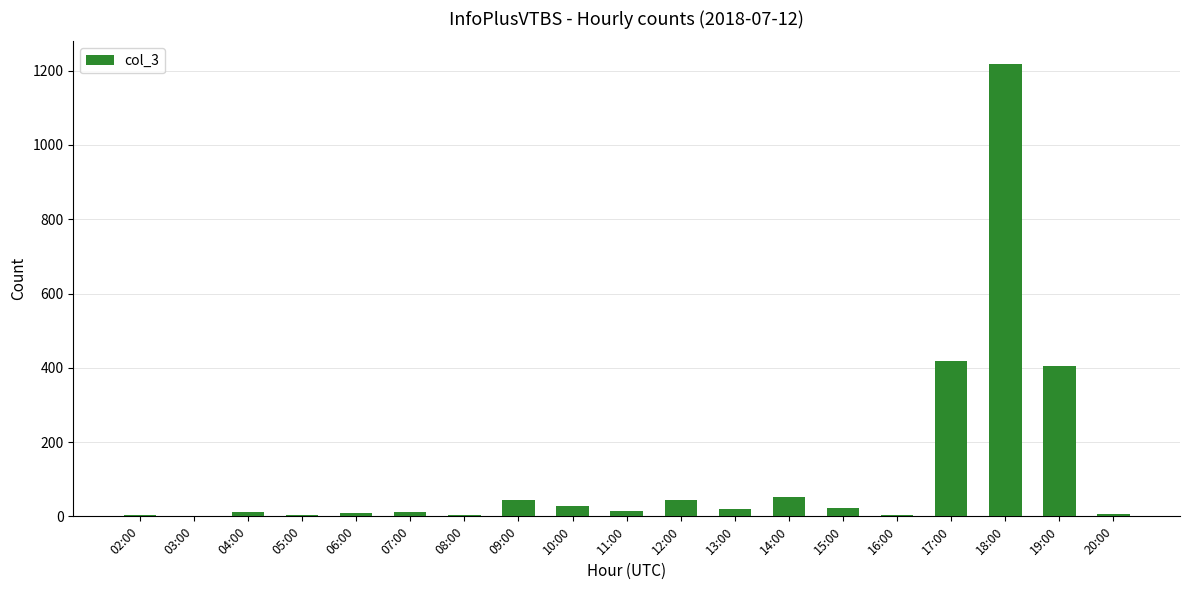

What is the greatest value displayed?

1218